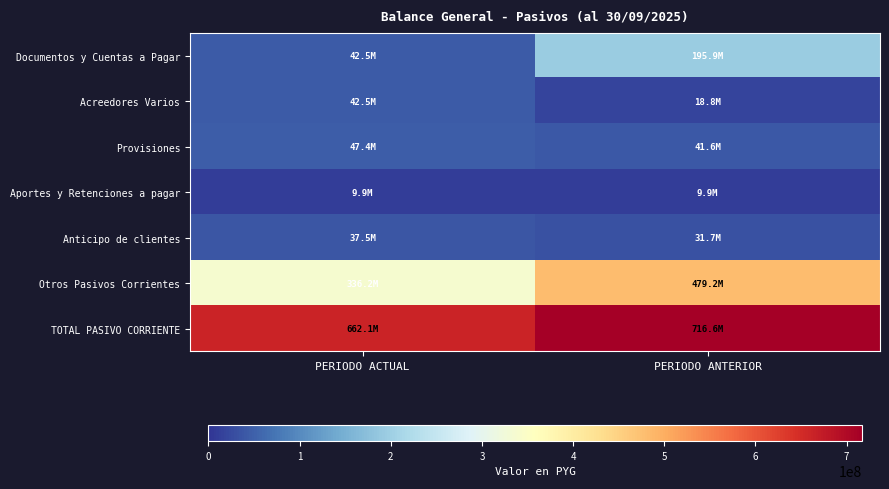

What is the greatest value displayed?

716565488.5